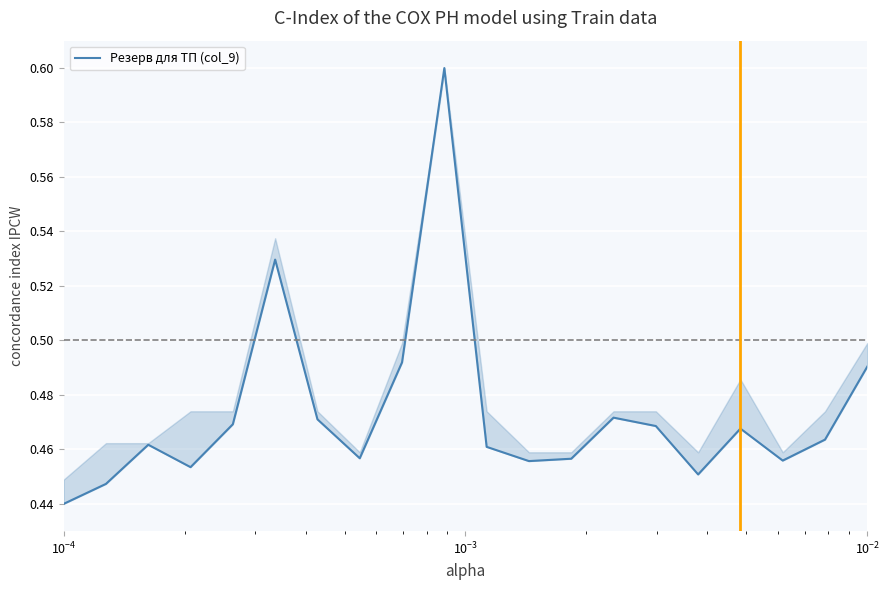

What is the highest value of the Резерв для ТП (col_9) series?

0.6